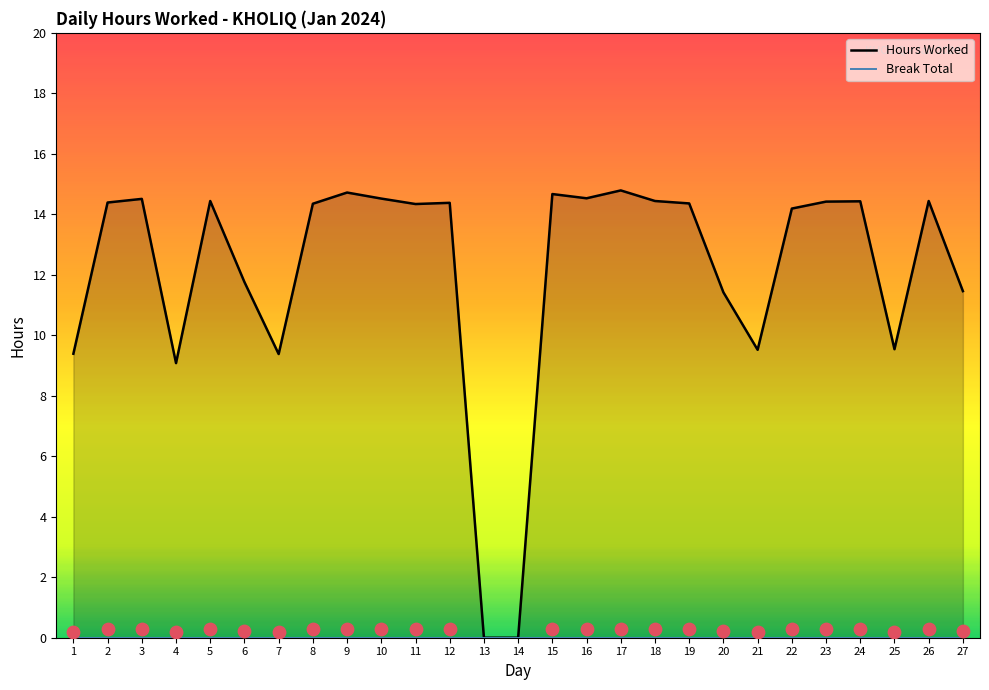

At how many categories does at least one series exceed 12?

17